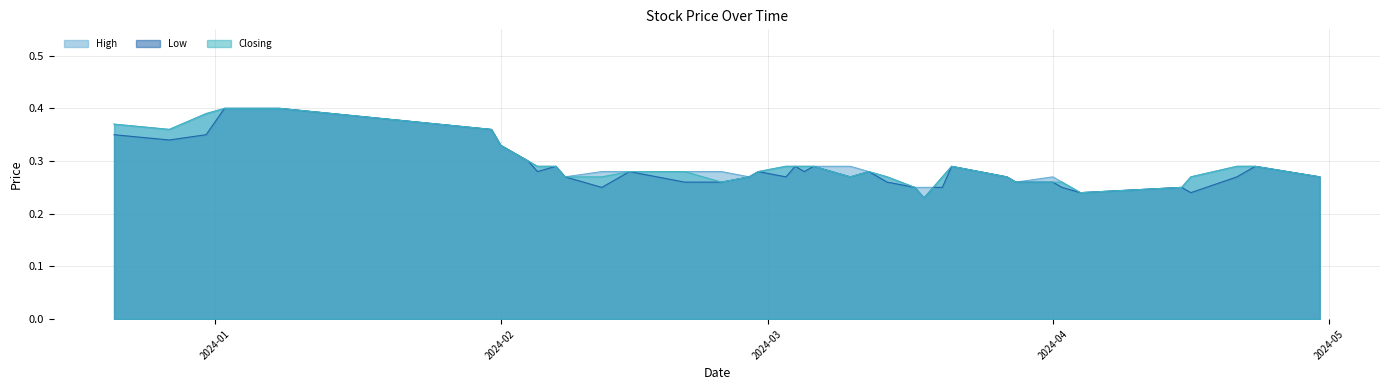

True or false: Closing and Low intersect in this chart.

False